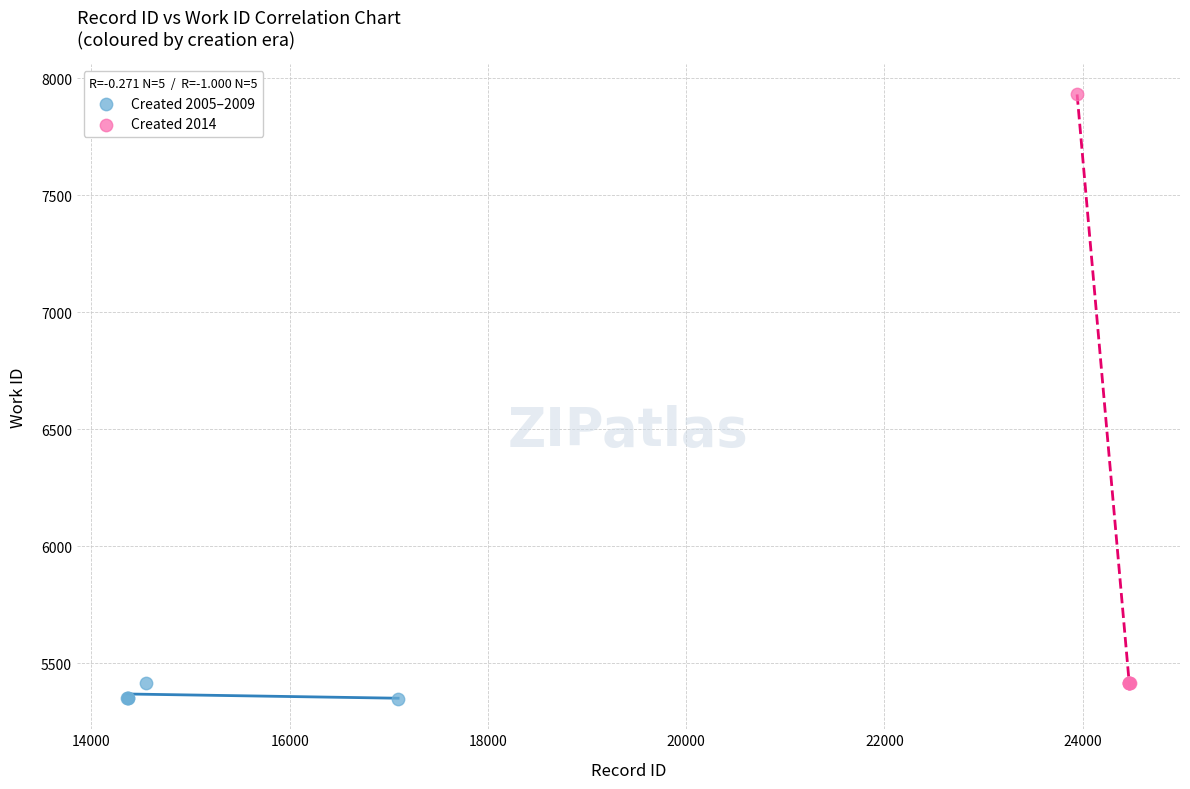

Which series has the widest spread of Y values?

Created 2014